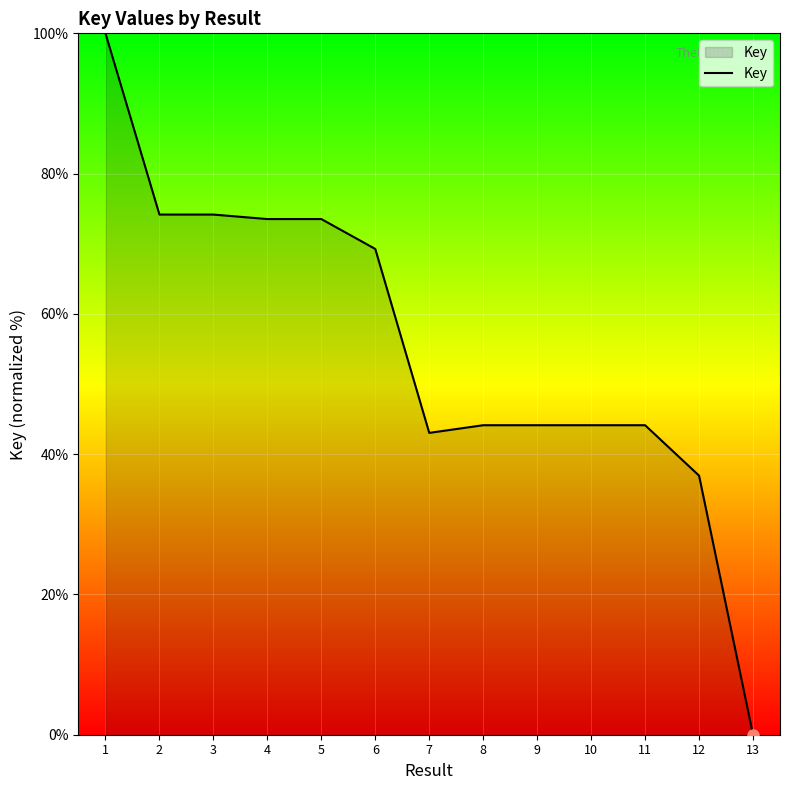

What value does the data have at 9?

44.1